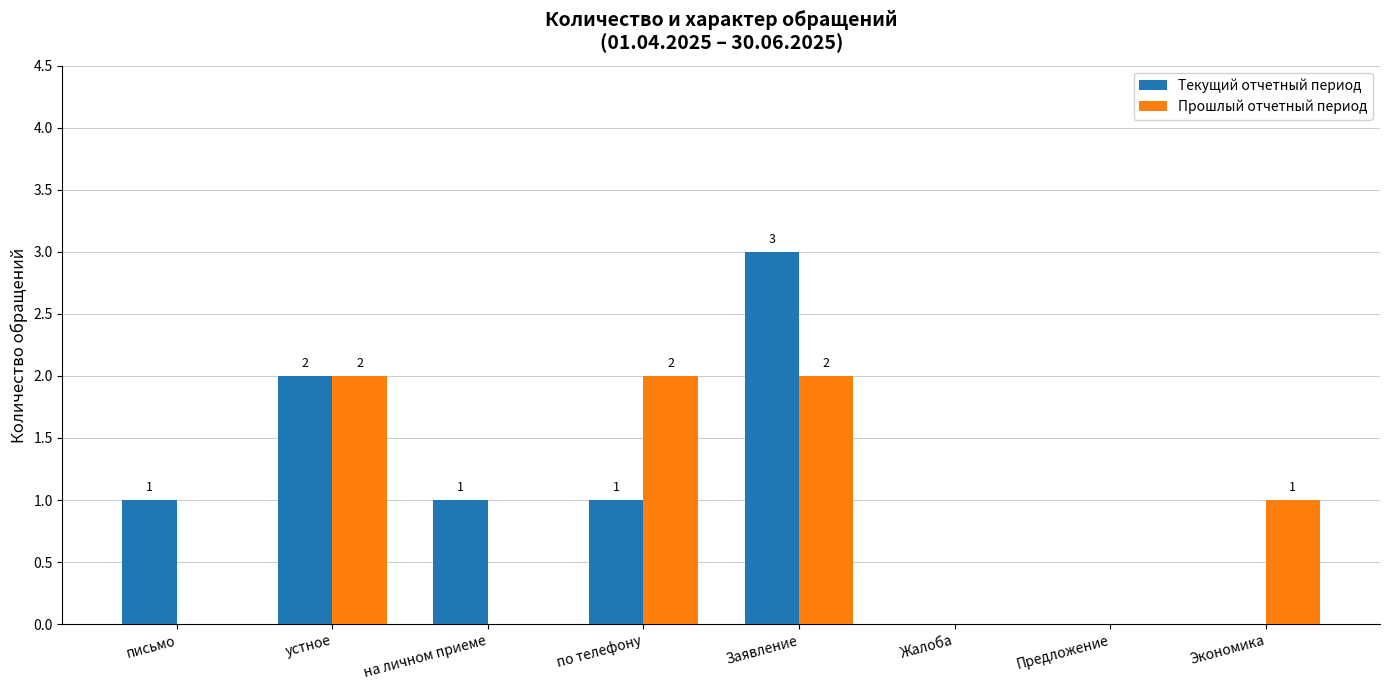

Is it true that Текущий отчетный период equals 1 at Предложение?

False